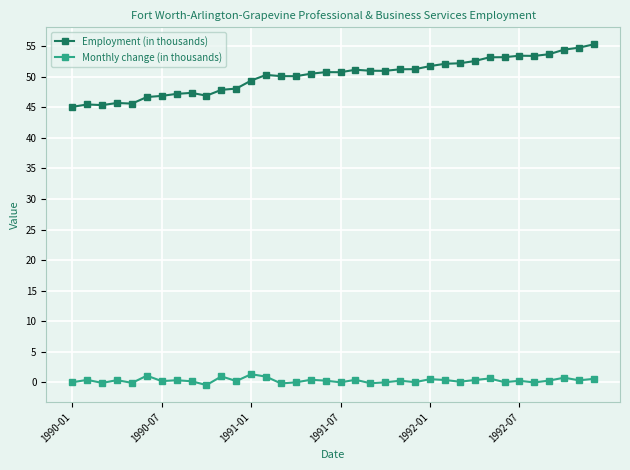

What is the difference between the second highest and second lowest values in the Monthly change (in thousands) series?

1.3